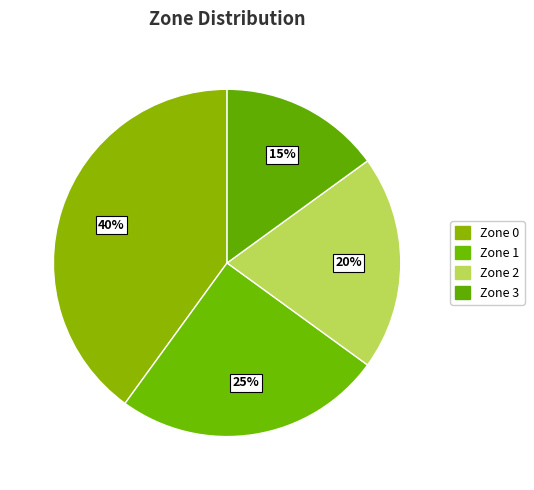

The Zone 0 slice represents 46% of the pie. True or false?

False